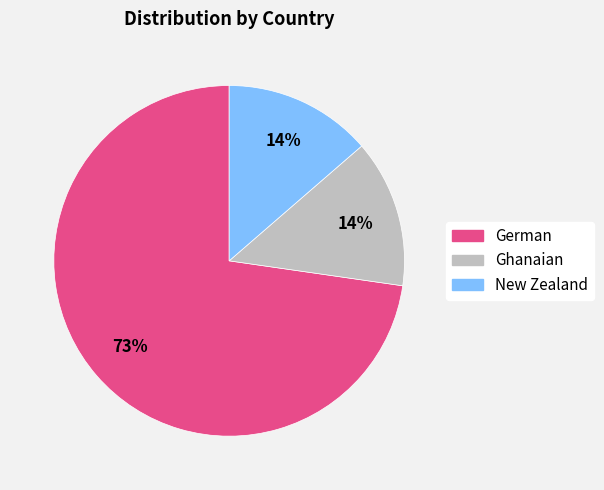

To the nearest percent, what is the combined percentage of German and New Zealand?

86%